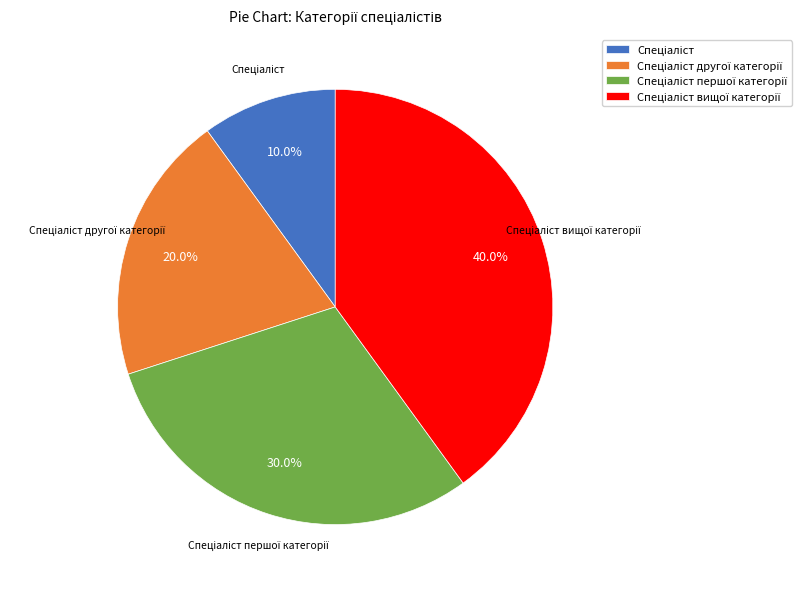

Does any single category account for the majority?

No